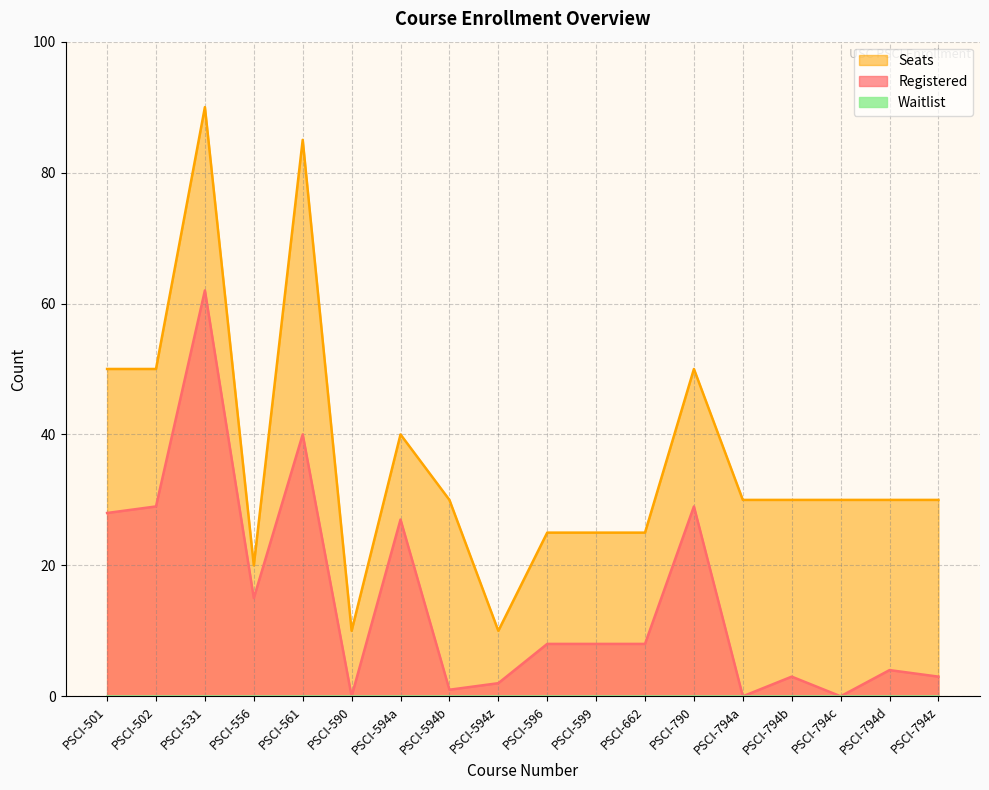

True or false: Registered and Seats intersect in this chart.

False